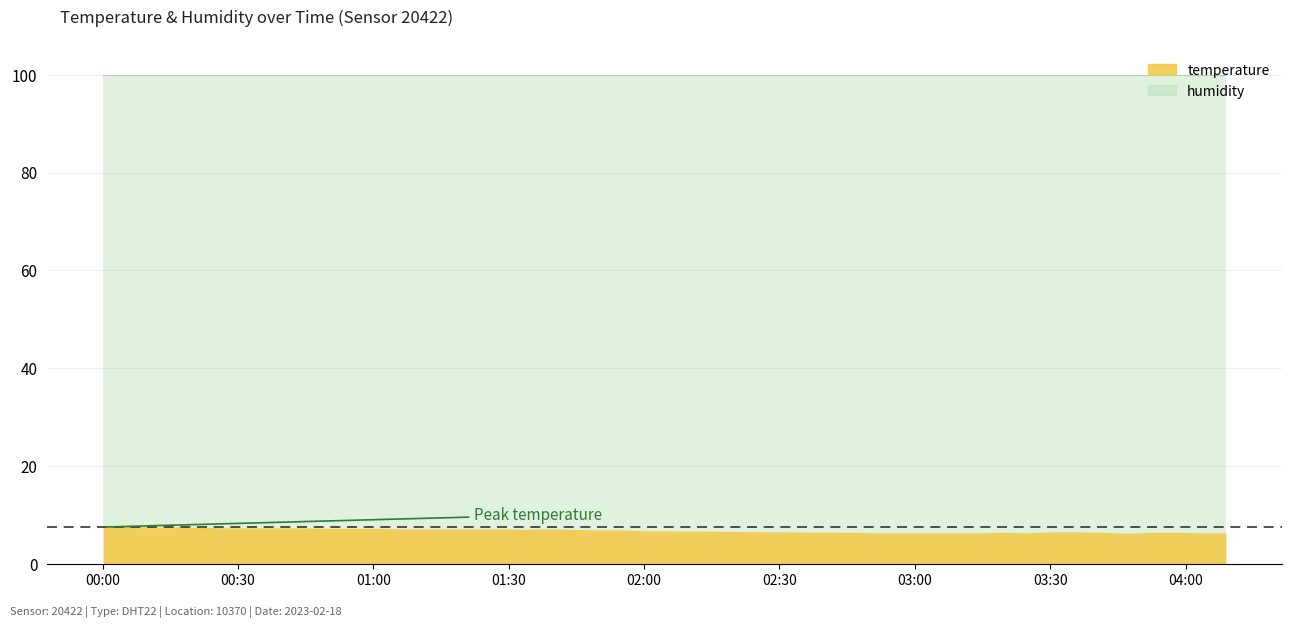

What is the change in value from 2023-02-18T01:00:35 to 2023-02-18T01:11:34?

-0.1